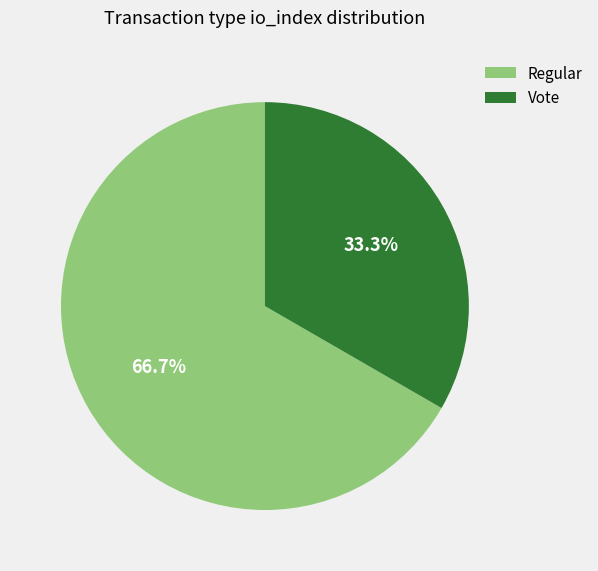

What percentage is the Vote slice, to the nearest percent?

33%